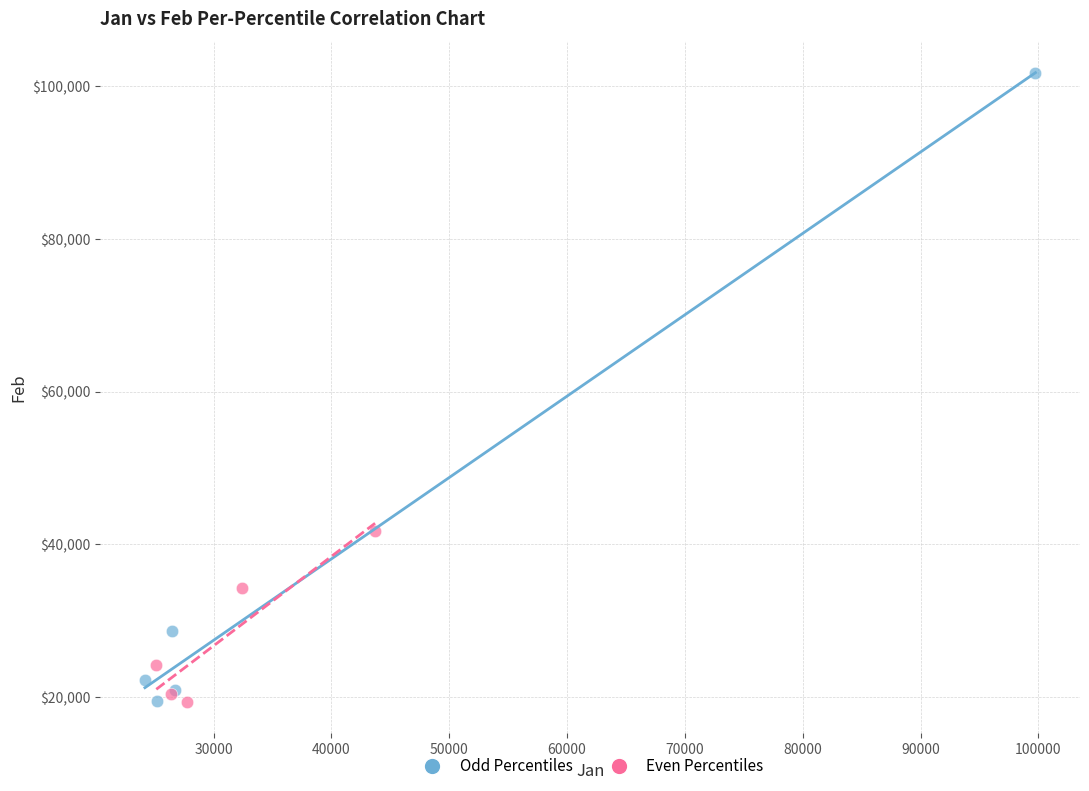

Which series has the largest Y range (max minus min)?

Odd Percentiles